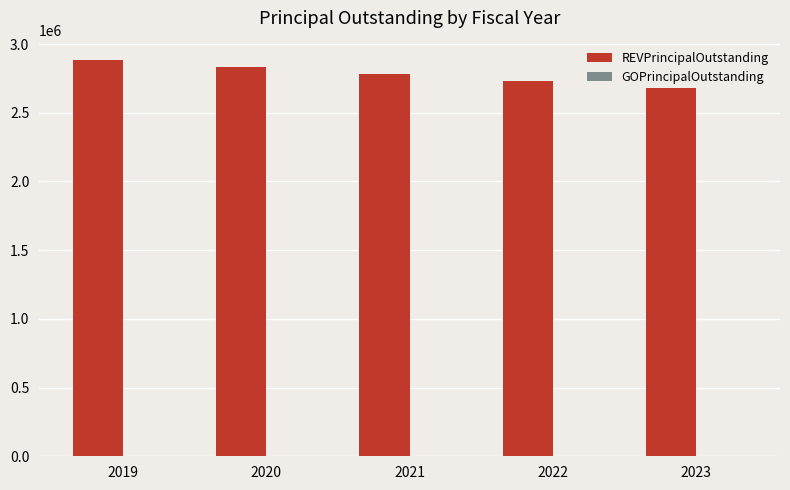

Which has a higher value, 2020 or 2021?

2020